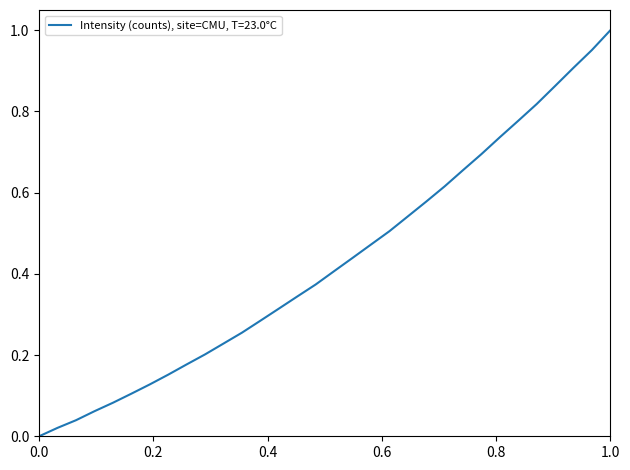

Does the chart have visible grid lines?

No